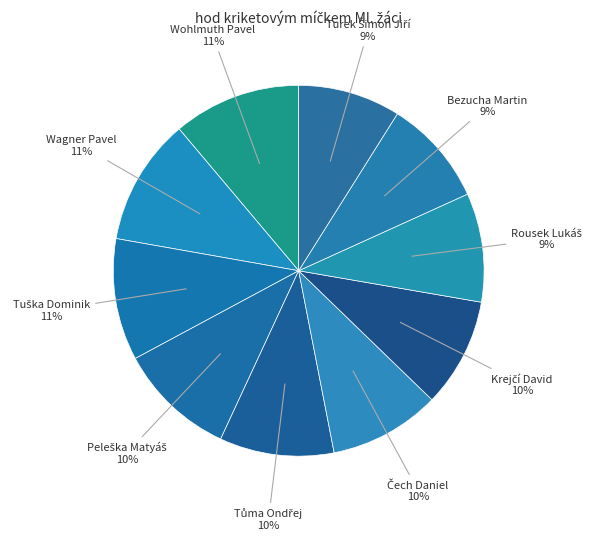

The Wohlmuth Pavel slice represents 22% of the pie. True or false?

False